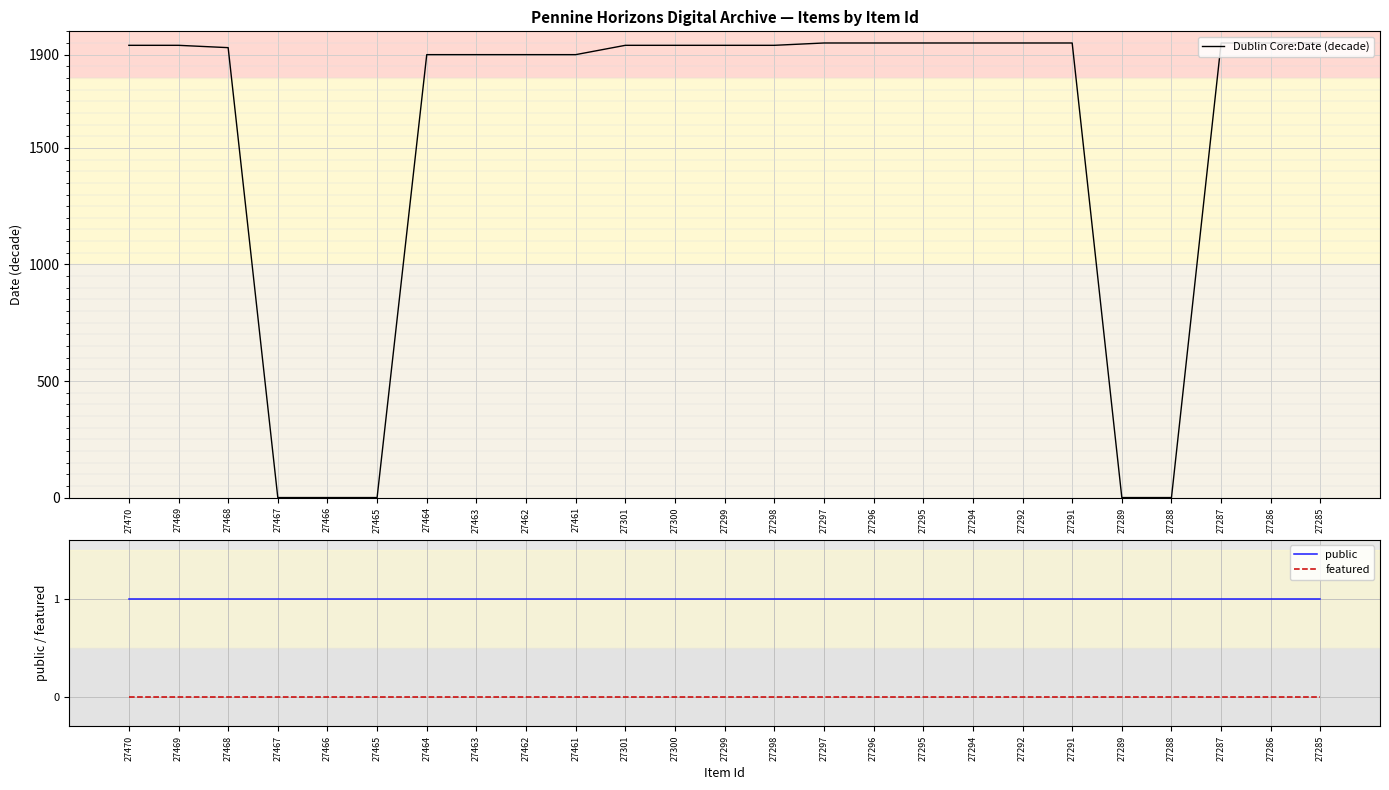

Rank the categories by featured value from highest to lowest.

27470, 27469, 27468, 27467, 27466, 27465, 27464, 27463, 27462, 27461, 27301, 27300, 27299, 27298, 27297, 27296, 27295, 27294, 27292, 27291, 27289, 27288, 27287, 27286, 27285